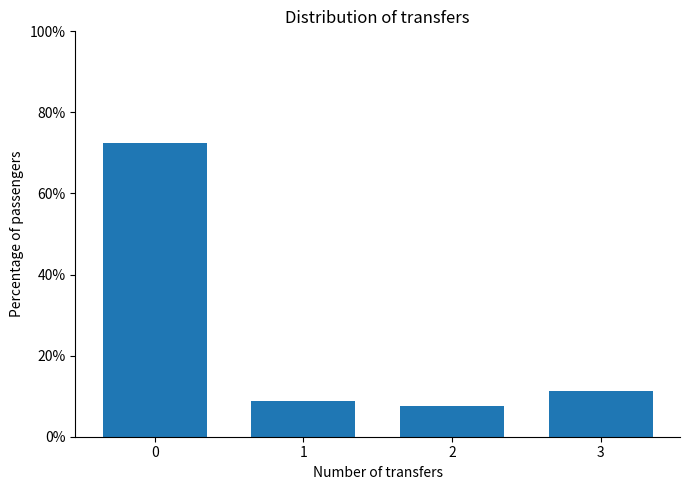

What is the value of the 1st bar from the left?

72.5